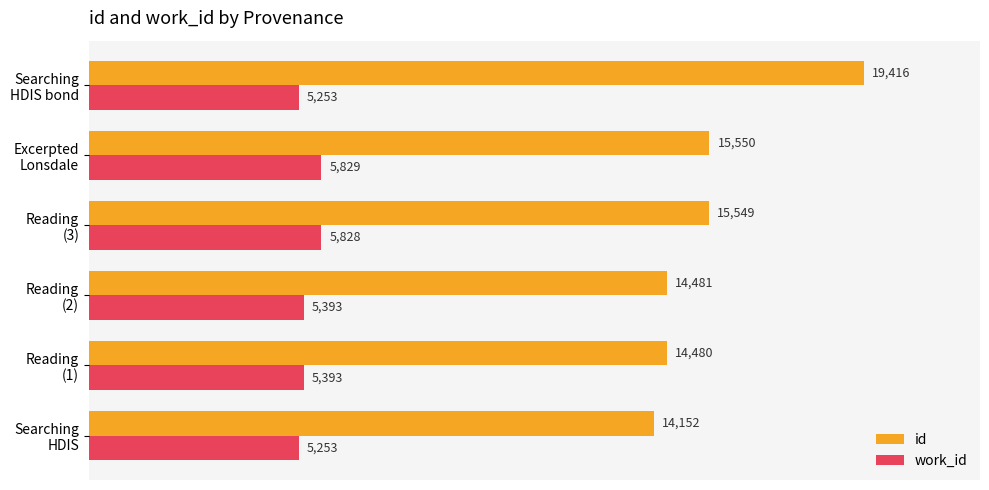

What is the difference between the second highest and minimum values in the work_id series?

575